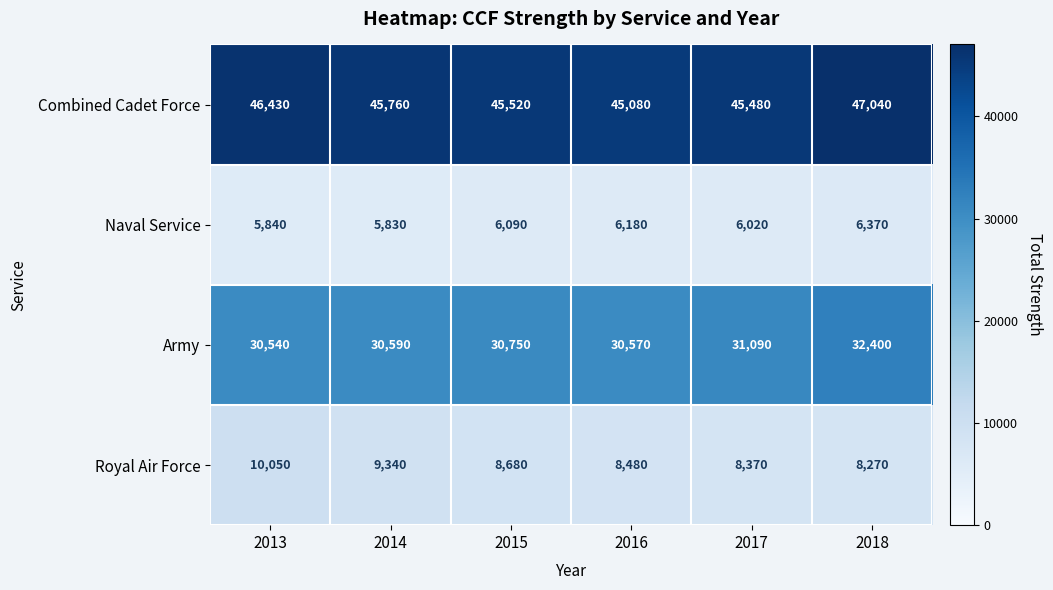

Which label corresponds to the largest value in the chart?

2018